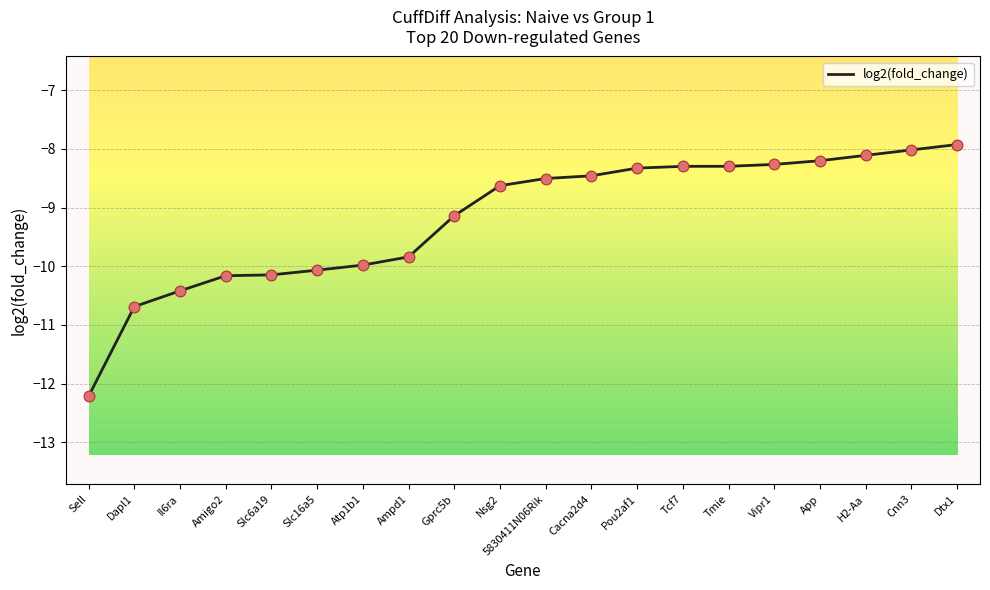

What is the change in value from Gprc5b to Pou2af1?

+0.8